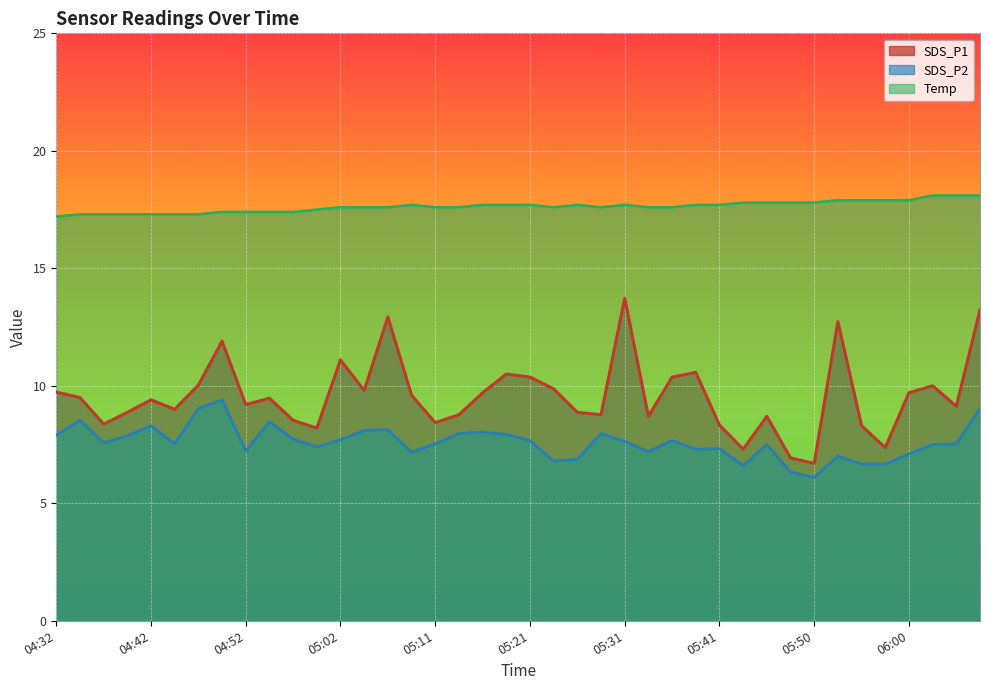

Count the Temp values in the range 17 to 18.

37